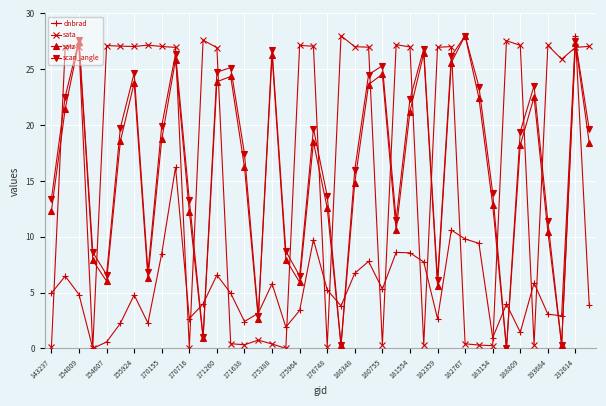

What is the difference between the maximum and minimum values in the sata series?

28.0